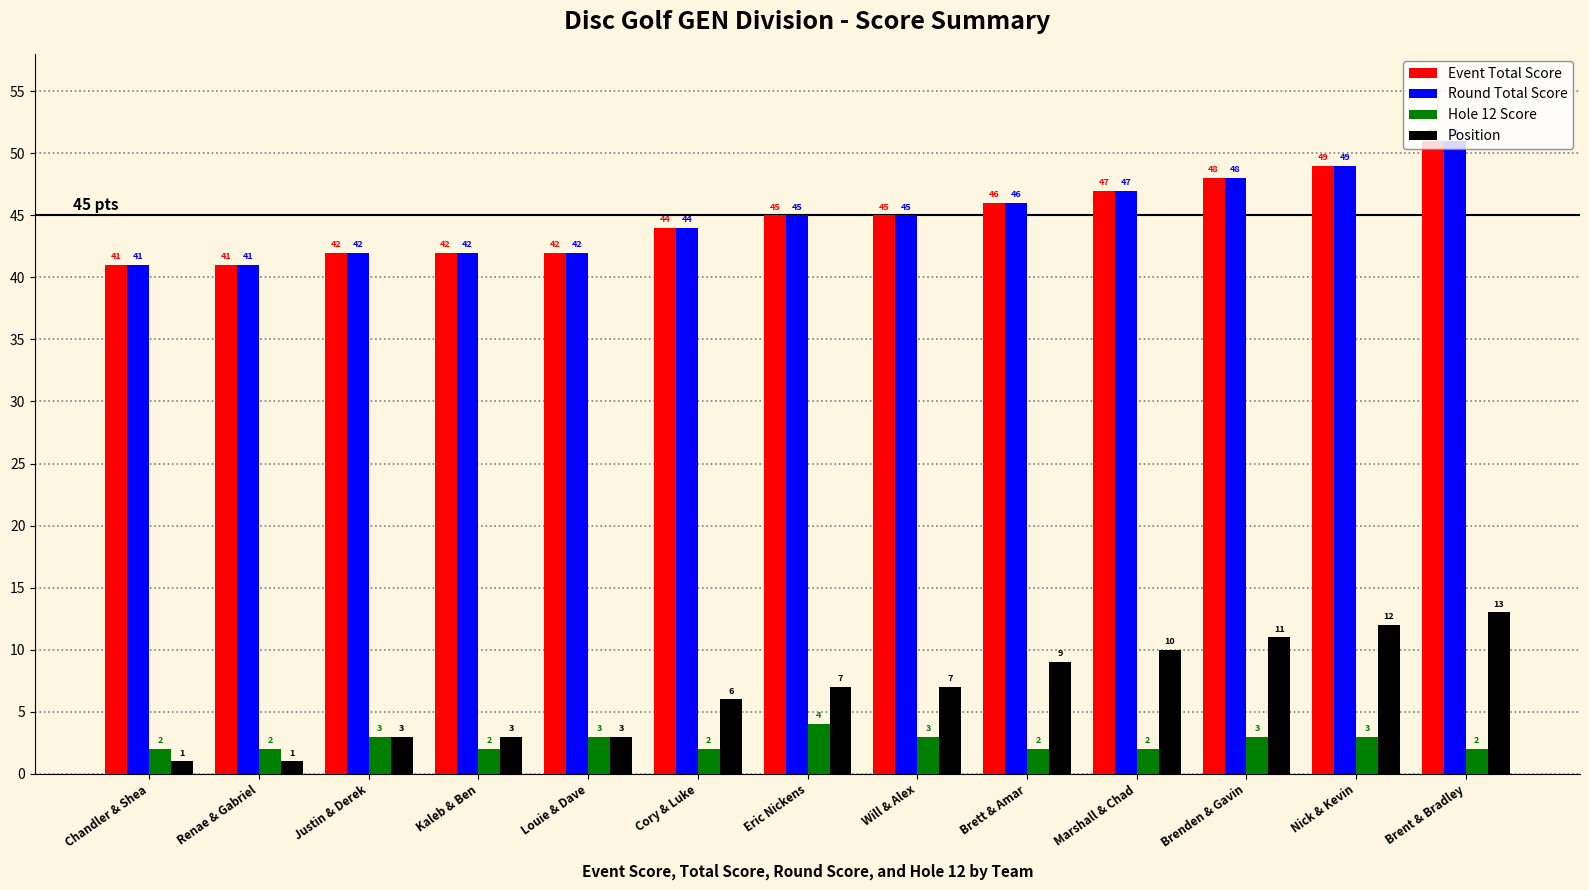

At which category is the sum across all series the highest?

Brent & Bradley